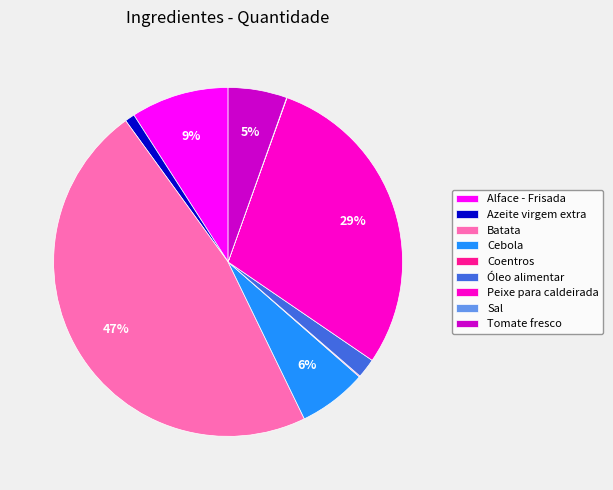

Combined, do Óleo alimentar and Cebola account for over 50%?

No